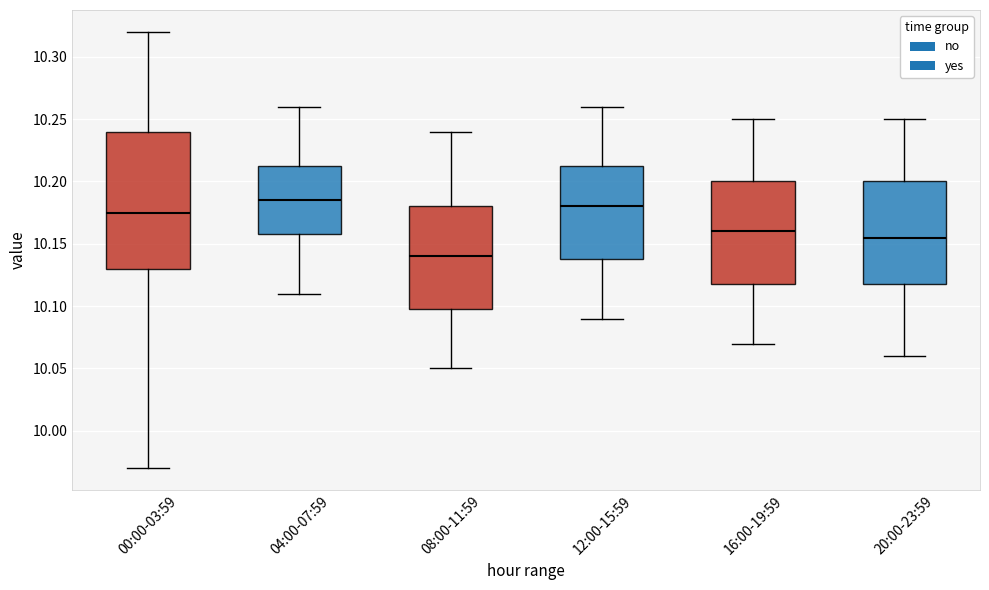

Reading left to right, transcribe this box plot: for each box, give where its median line is, the range the box spans, and where its two whiskers end, as read against the y-axis. The values are not printed on the chart, so give them approximately, as read against the axis.

00:00-03:59: median 10.175, box 10.130 to 10.240, whiskers 9.970 to 10.320
04:00-07:59: median 10.185, box 10.160 to 10.215, whiskers 10.110 to 10.260
08:00-11:59: median 10.140, box 10.100 to 10.180, whiskers 10.050 to 10.240
12:00-15:59: median 10.180, box 10.140 to 10.215, whiskers 10.090 to 10.260
16:00-19:59: median 10.160, box 10.120 to 10.200, whiskers 10.070 to 10.250
20:00-23:59: median 10.155, box 10.120 to 10.200, whiskers 10.060 to 10.250